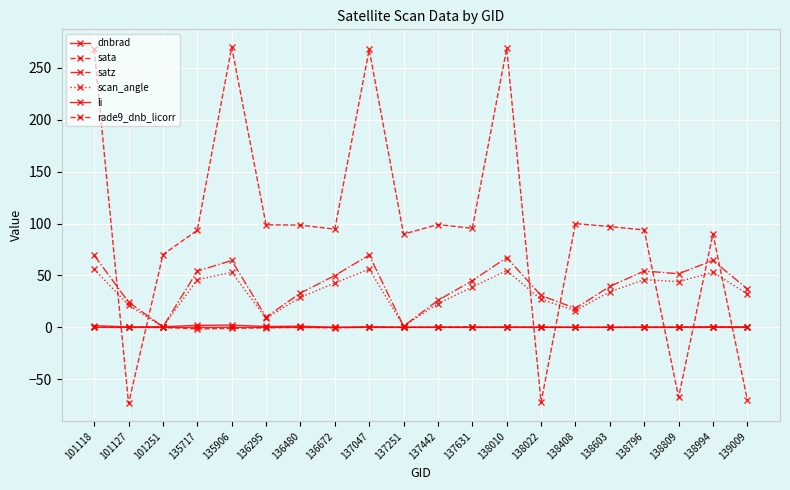

How many distinct data groups are displayed?

6